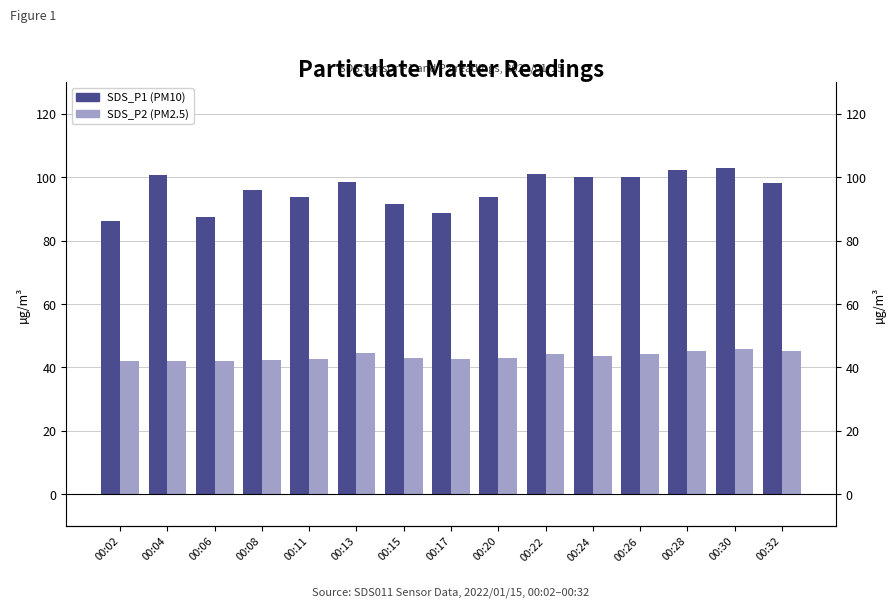

What is the spread (max minus min) of values at 00:15?

48.4